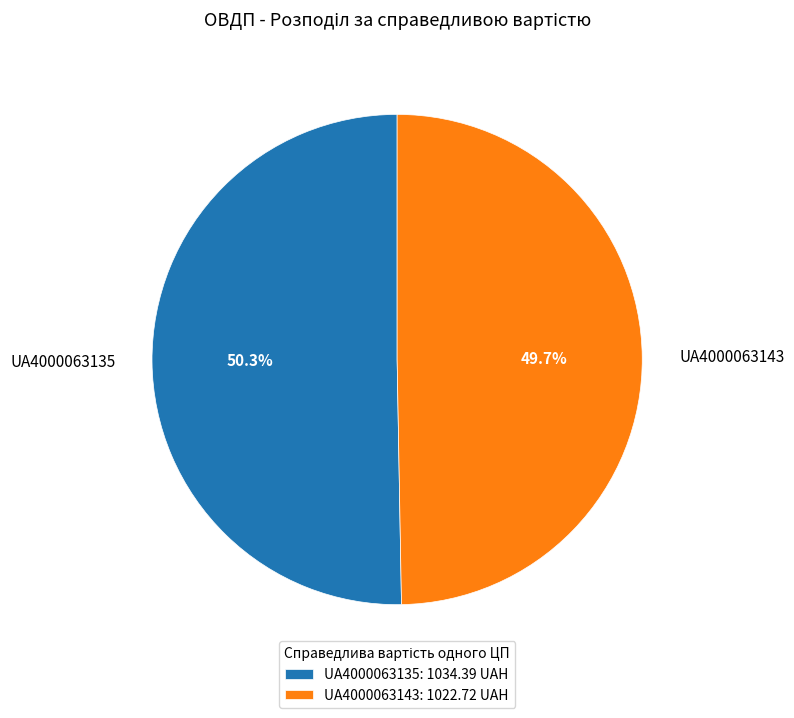

Do UA4000063143 and UA4000063135 together represent more than half of the pie?

Yes